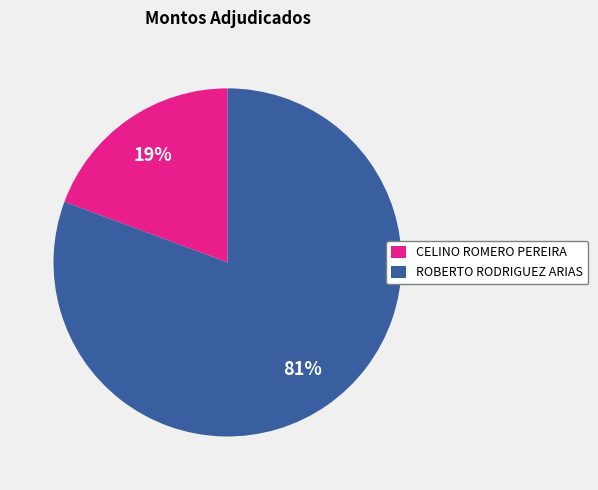

Rank the categories by value from highest to lowest.

ROBERTO RODRIGUEZ ARIAS, CELINO ROMERO PEREIRA